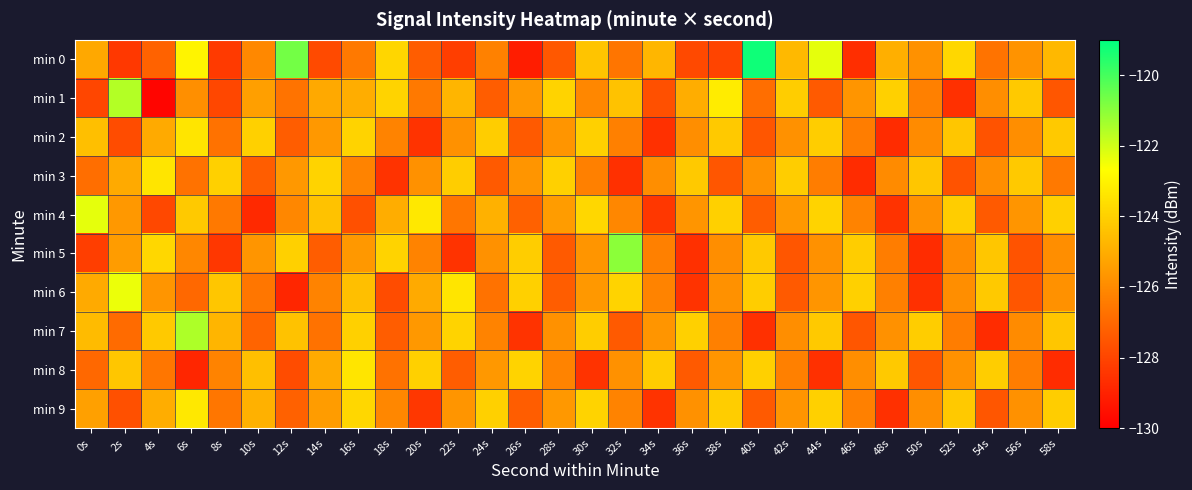

At which category is the sum across all series the highest?

6s